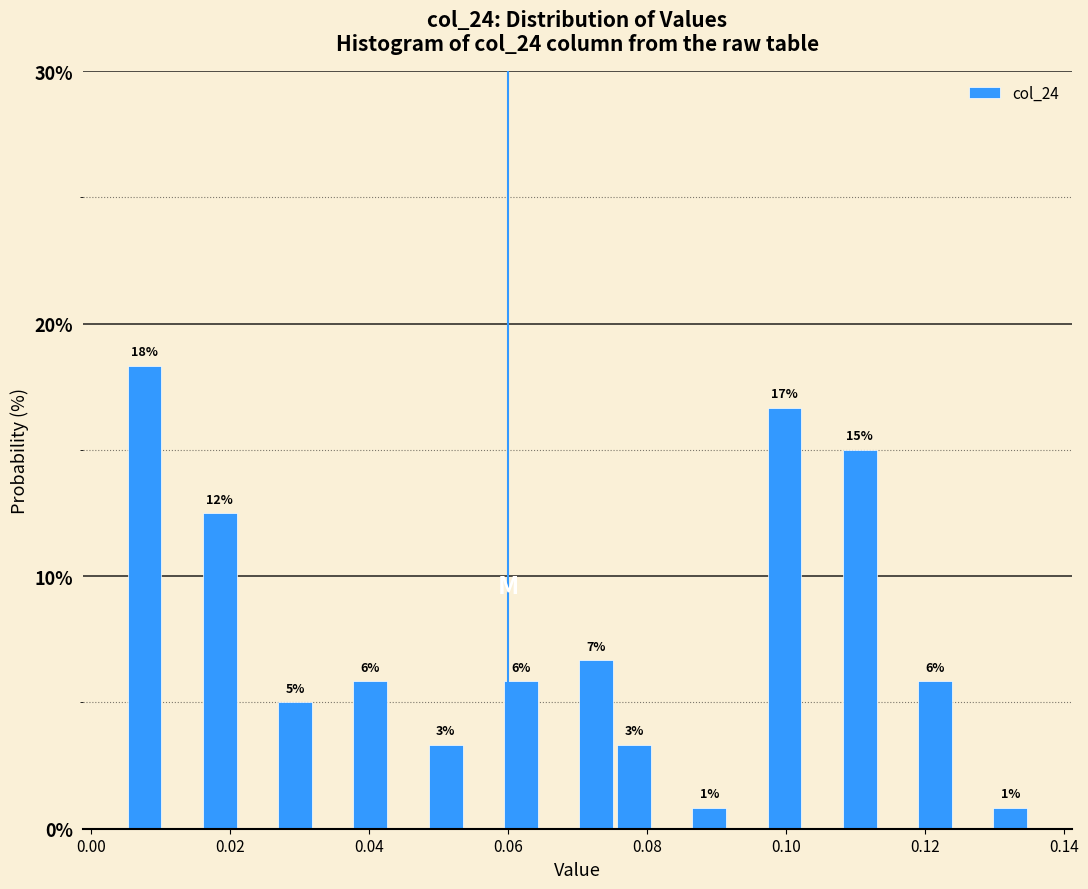

Read against the x-axis, roughly where is the centre of the tallest bar?

0.008